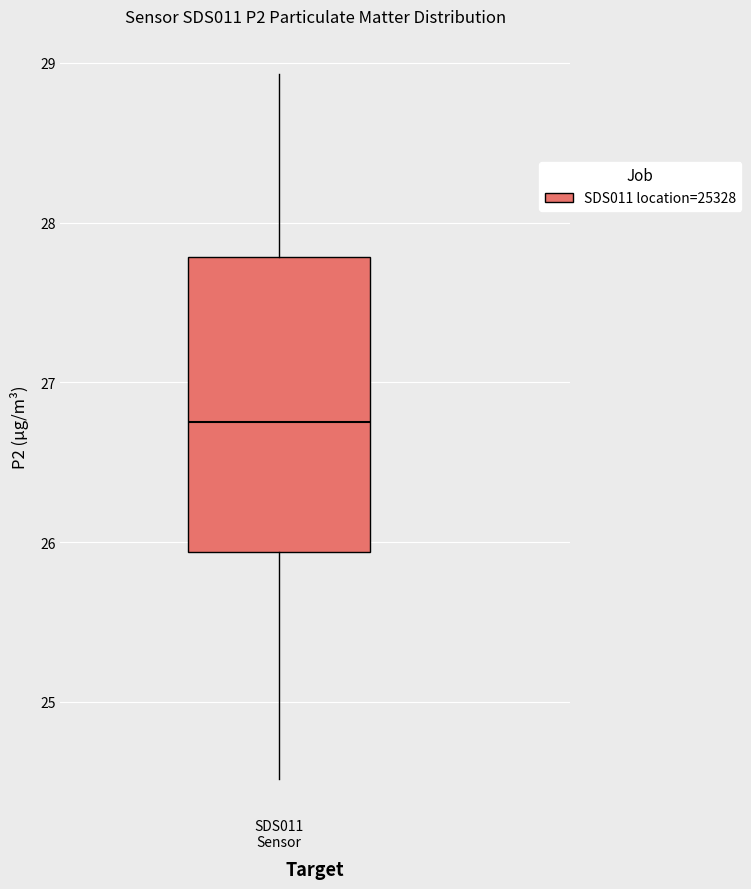

Read this box plot against the y-axis: the position of the median line, the range covered by the box, and the ends of both whiskers. The values are not printed on the chart, so give them approximately, as read against the axis.

median 26.8, box 25.9 to 27.8, whiskers 24.5 to 28.9